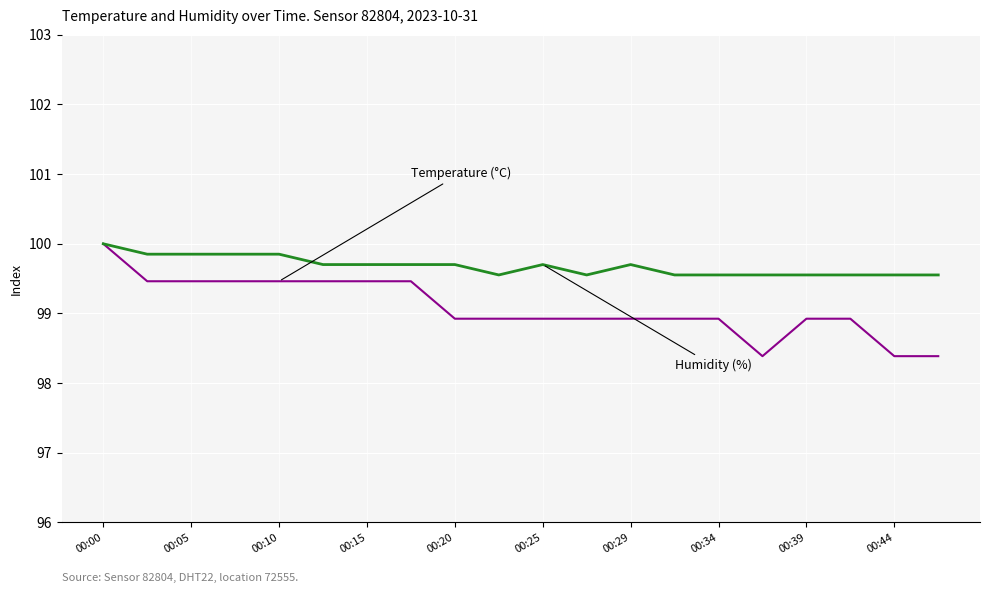

What is the smallest value displayed?

98.4